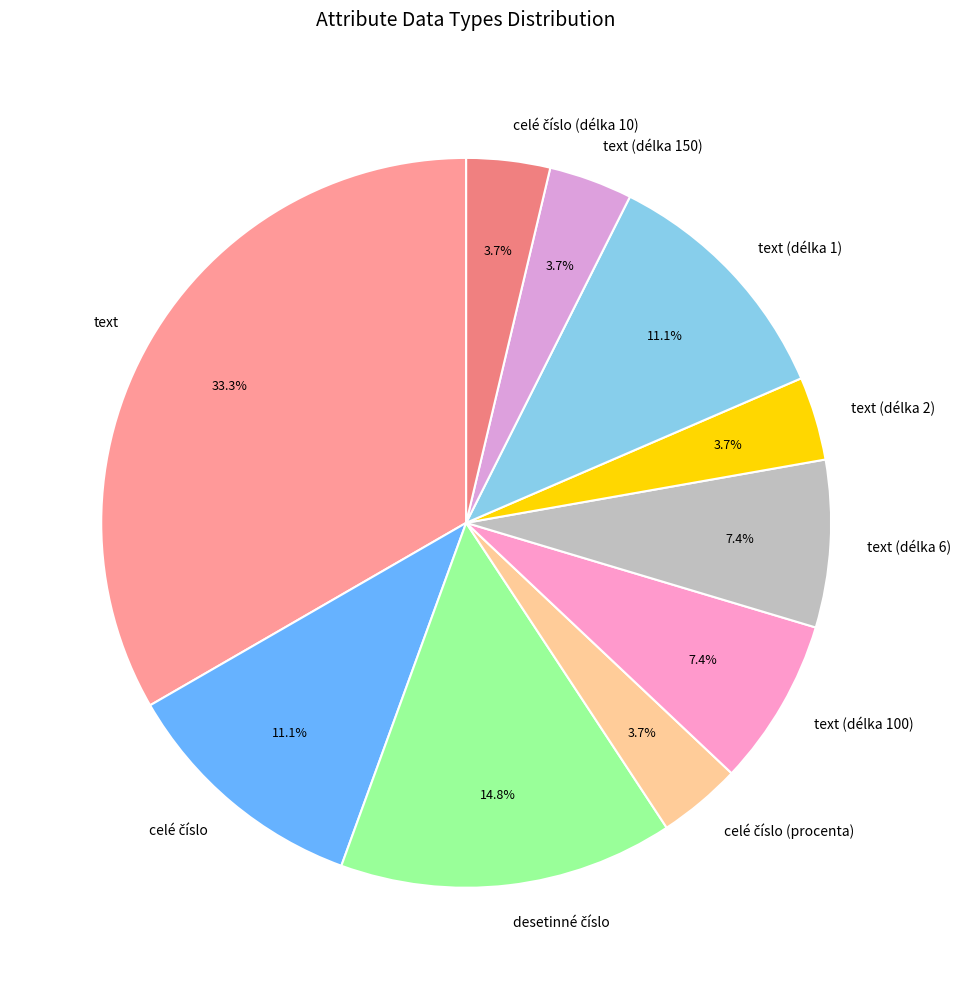

Approximately how many times larger is the value at text (délka 1) compared to text (délka 150)?

3.0